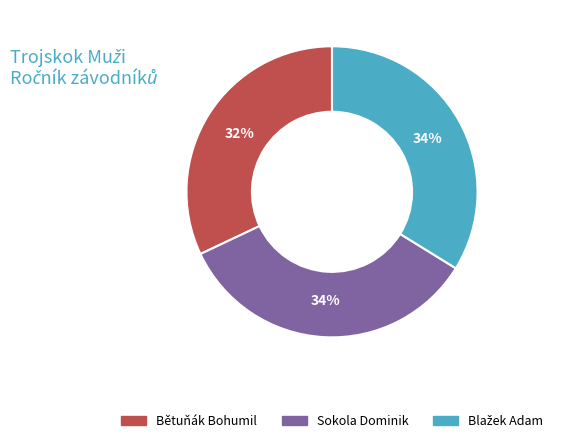

To the nearest percent, what portion does Bětuňák Bohumil represent?

32%